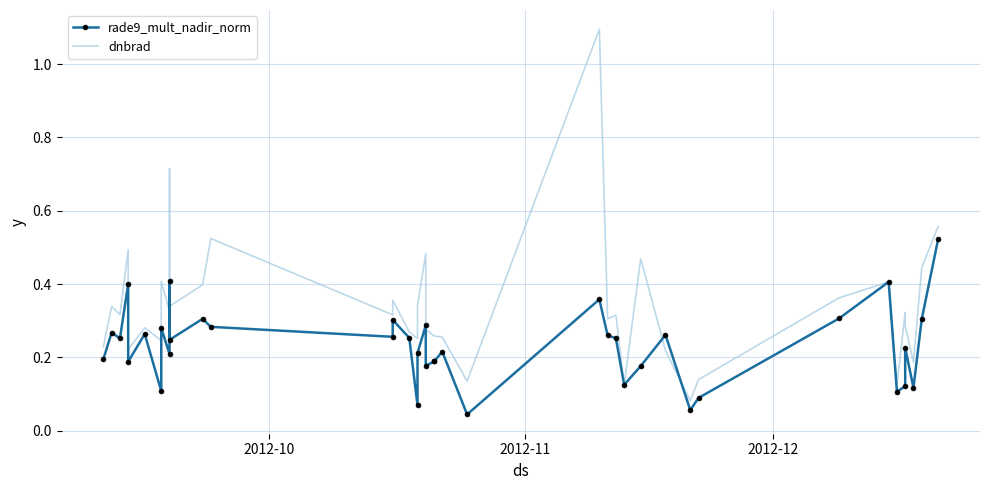

In rade9_mult_nadir_norm, how many points are lower than both neighbors (excluding endpoints)?

13